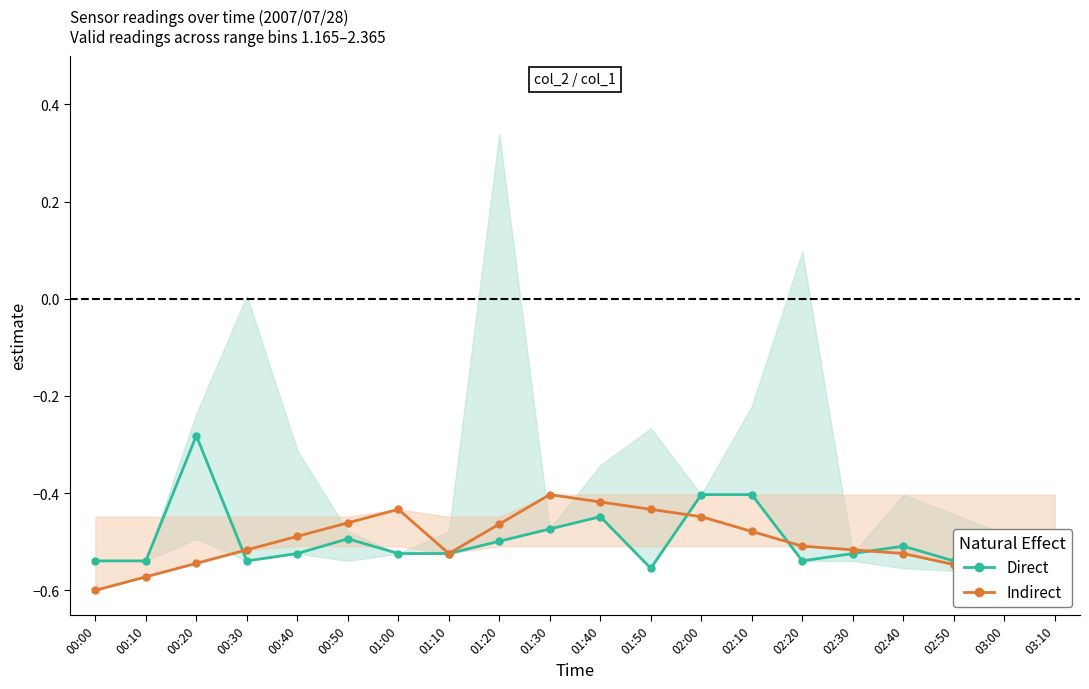

Is it true that Indirect equals -0.9 at 00:10?

False